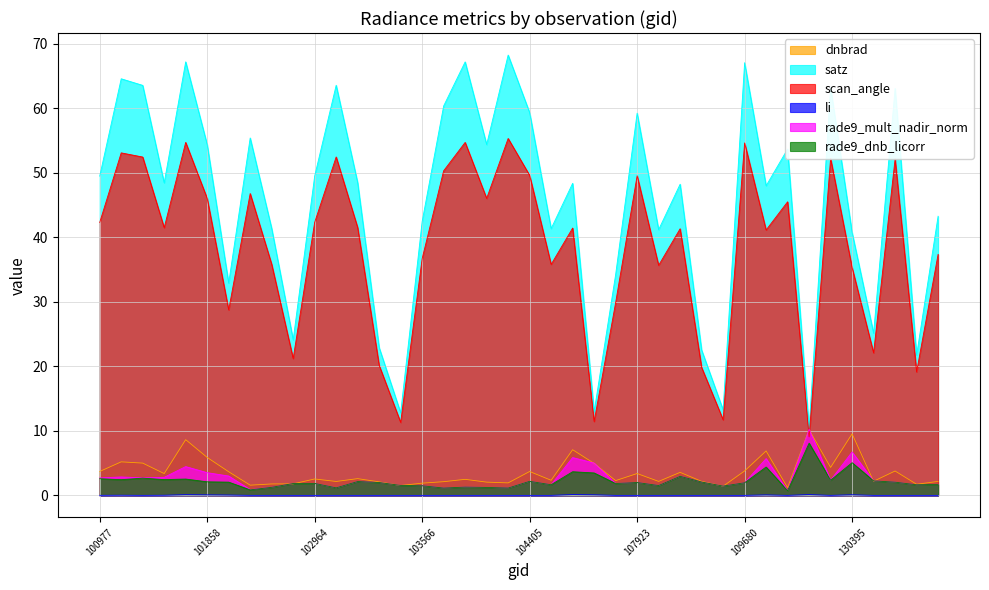

The satz series shows 49.5 at 102964. True or false?

True